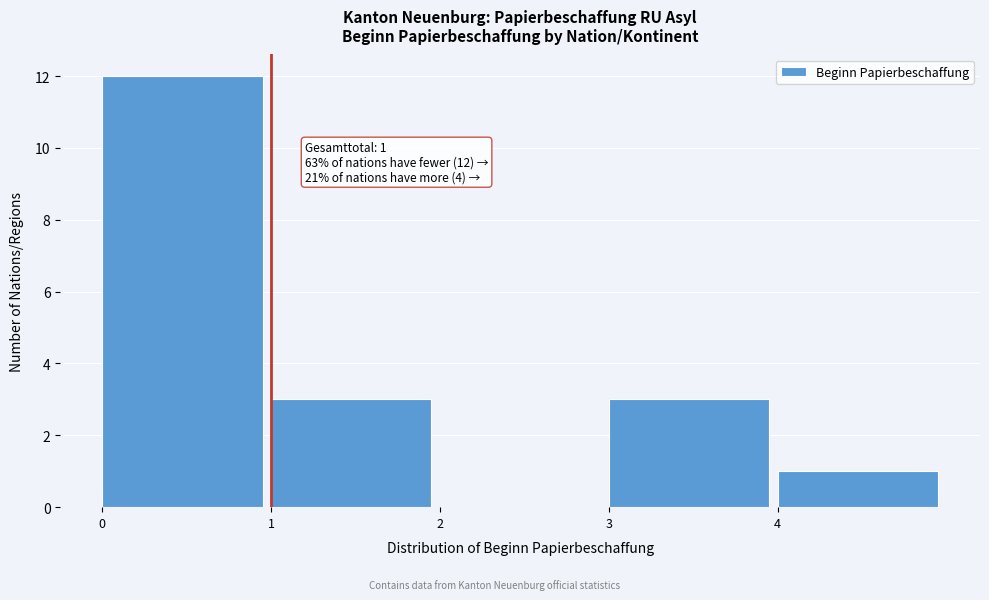

Over which range of the x-axis is the bar tallest?

0 to 1